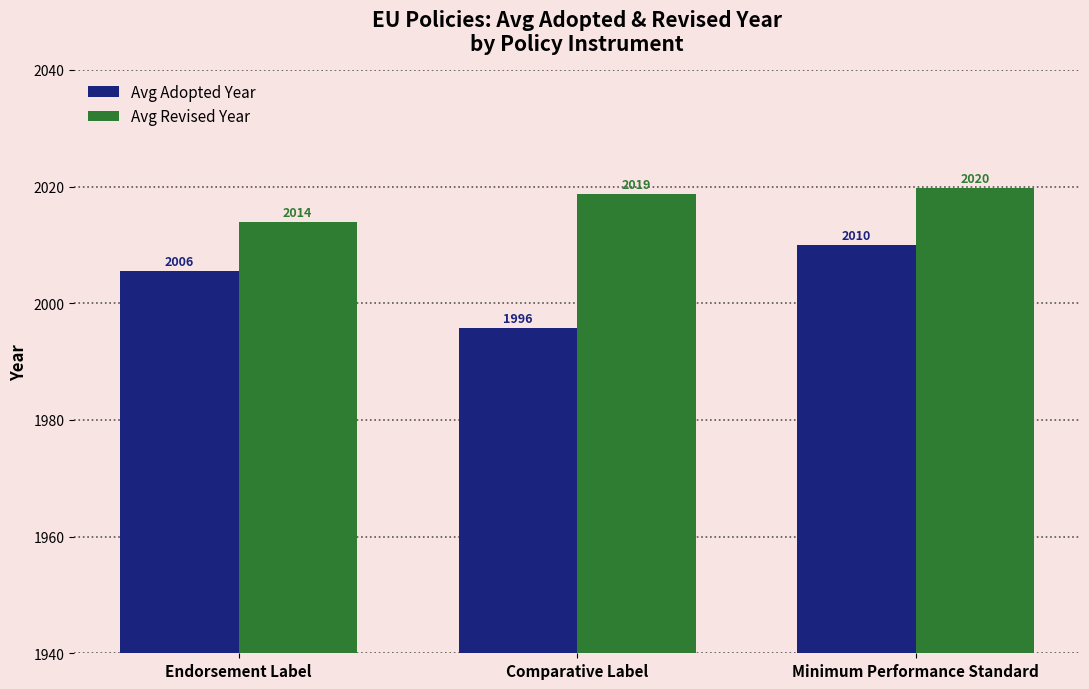

What is the label of the 2nd bar from the left?

Comparative Label